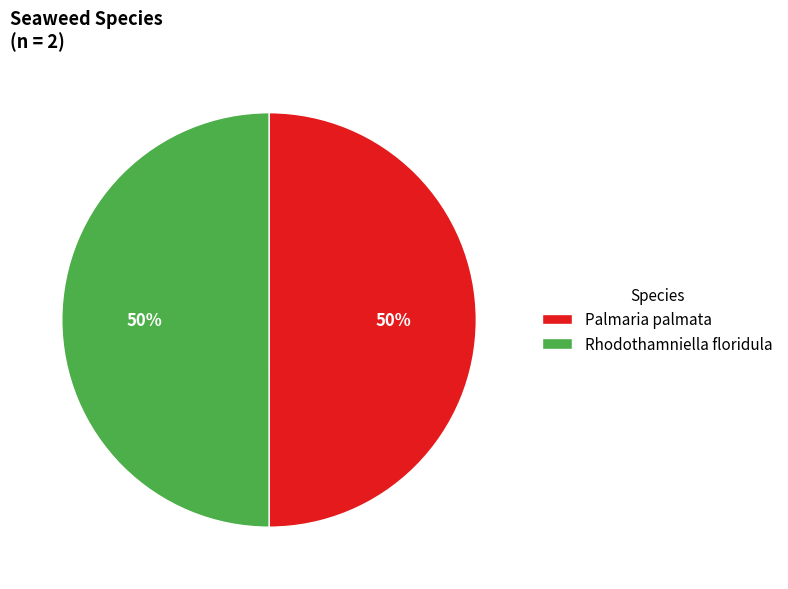

To the nearest percent, what portion does Rhodothamniella floridula represent?

50%